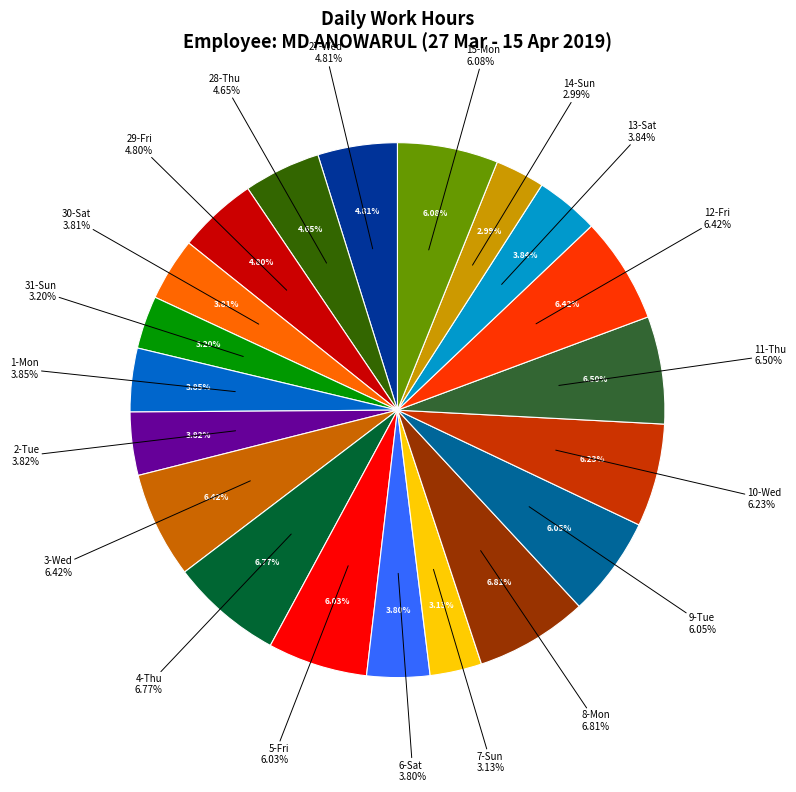

Is 7-Sun the majority of the pie?

No